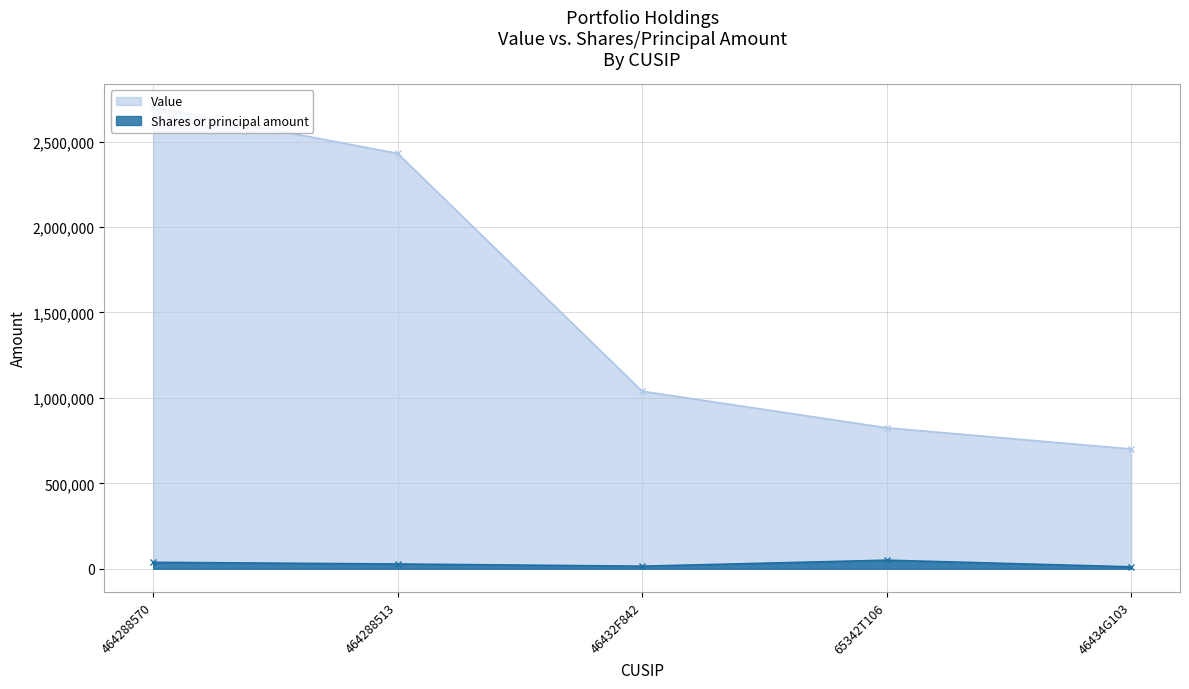

Read the Shares or principal amount value at 464288513.

27845